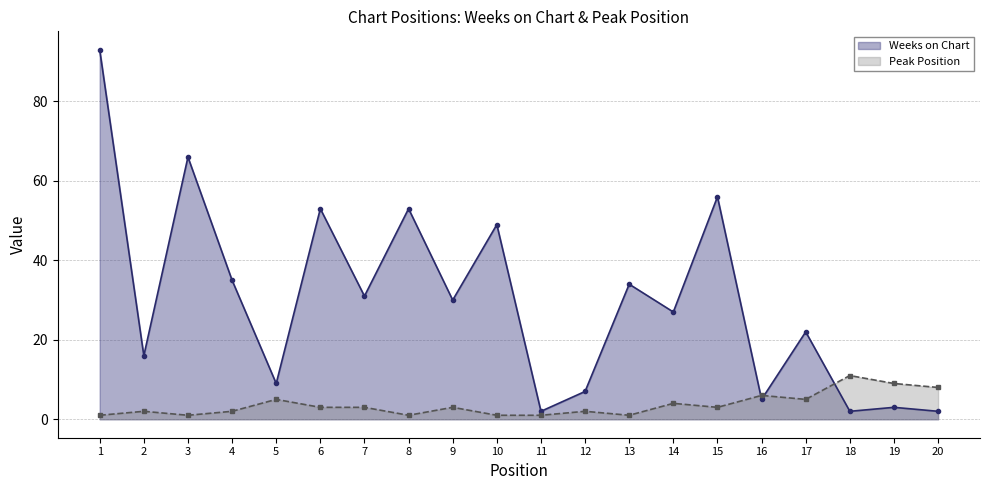

In Peak Position, how many points are higher than both neighbors (excluding endpoints)?

7